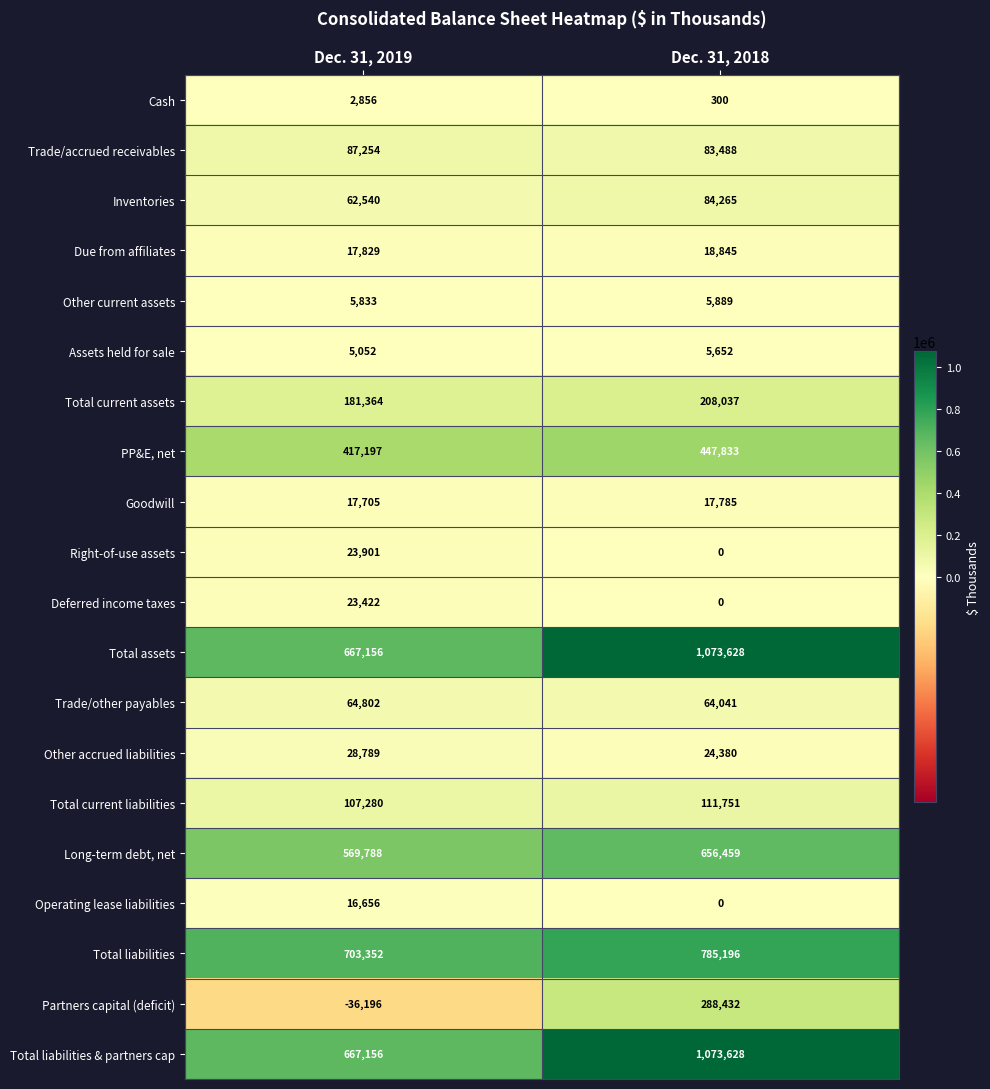

The value of Deferred income taxes at Dec. 31, 2018 is 15853. True or false?

False